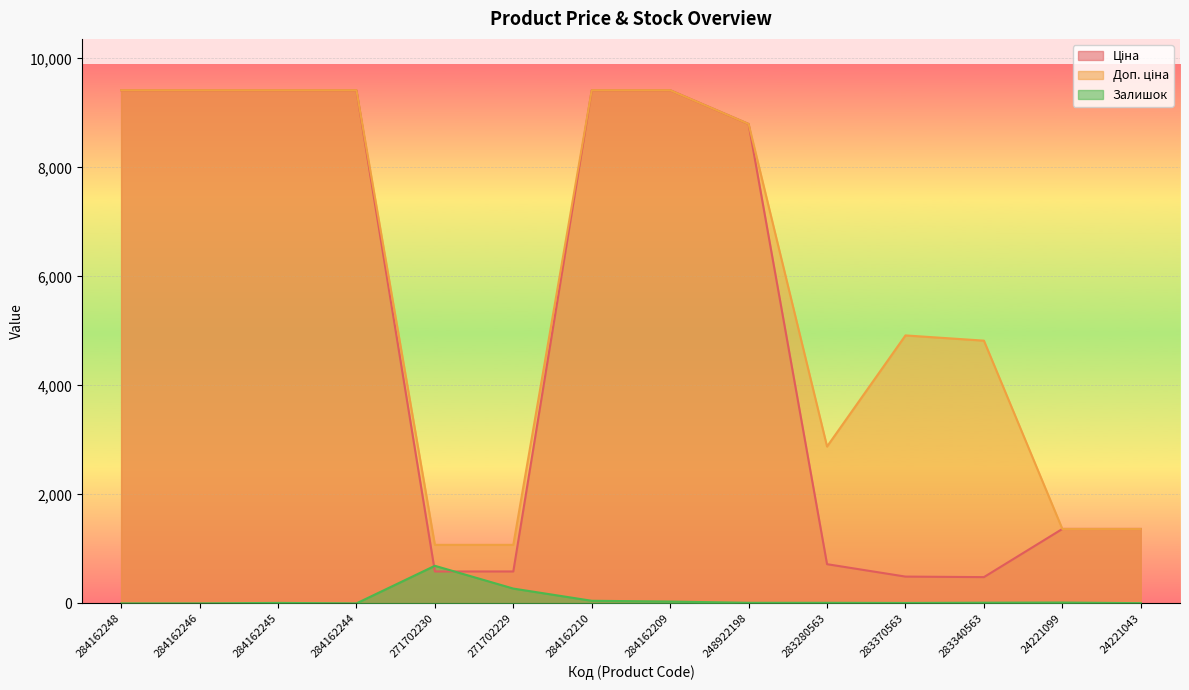

Reading right to left, list all the values displayed in this chart.

Ціна: 24221043=1366.3	24221099=1366.3	283340563=482.1	283370563=491.7	283280563=719.6	248922198=8797.6	284162209=9416.9	284162210=9416.9	271702229=586.0	271702230=586.0	284162244=9416.9	284162245=9416.9	284162246=9416.9	284162248=9416.9
Доп. ціна: 24221043=1366.0	24221099=1366.0	283340563=4821.4	283370563=4917.4	283280563=2878.5	248922198=8797.6	284162209=9416.9	284162210=9416.9	271702229=1074.5	271702230=1074.5	284162244=9416.9	284162245=9416.9	284162246=9416.9	284162248=9416.9
Залишок: 24221043=4.0	24221099=16.0	283340563=13.0	283370563=8.0	283280563=11.0	248922198=11.0	284162209=34.0	284162210=48.0	271702229=272.0	271702230=690.0	284162244=0.0	284162245=9.0	284162246=0.0	284162248=0.0